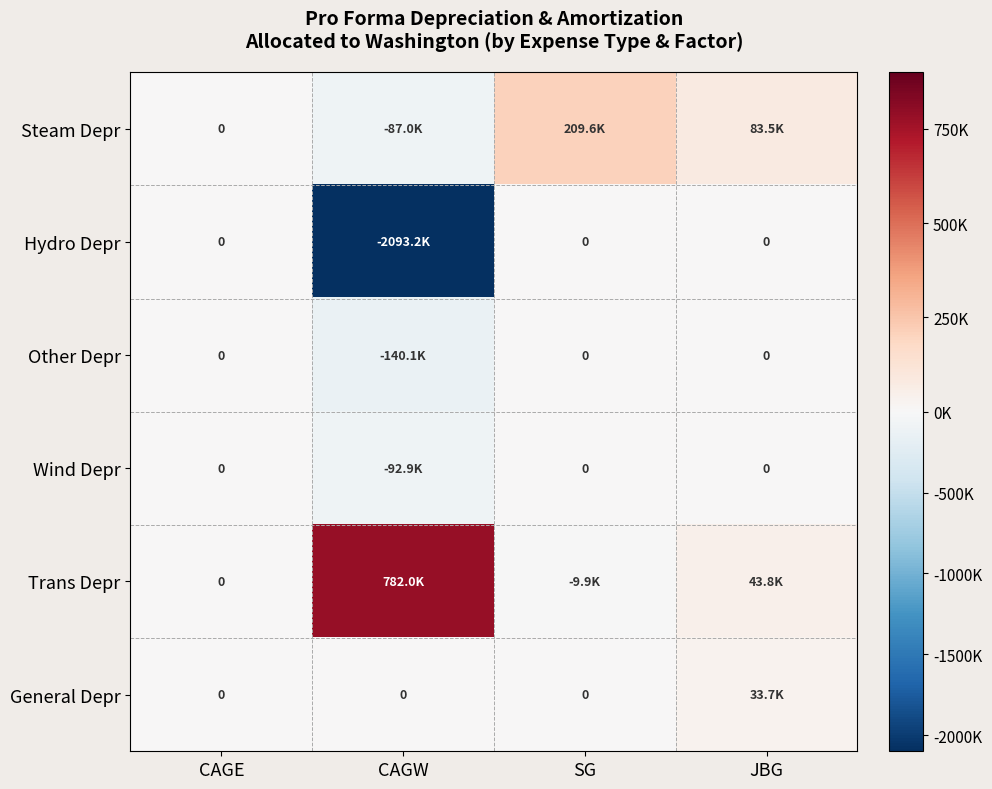

How many distinct data groups are displayed?

6